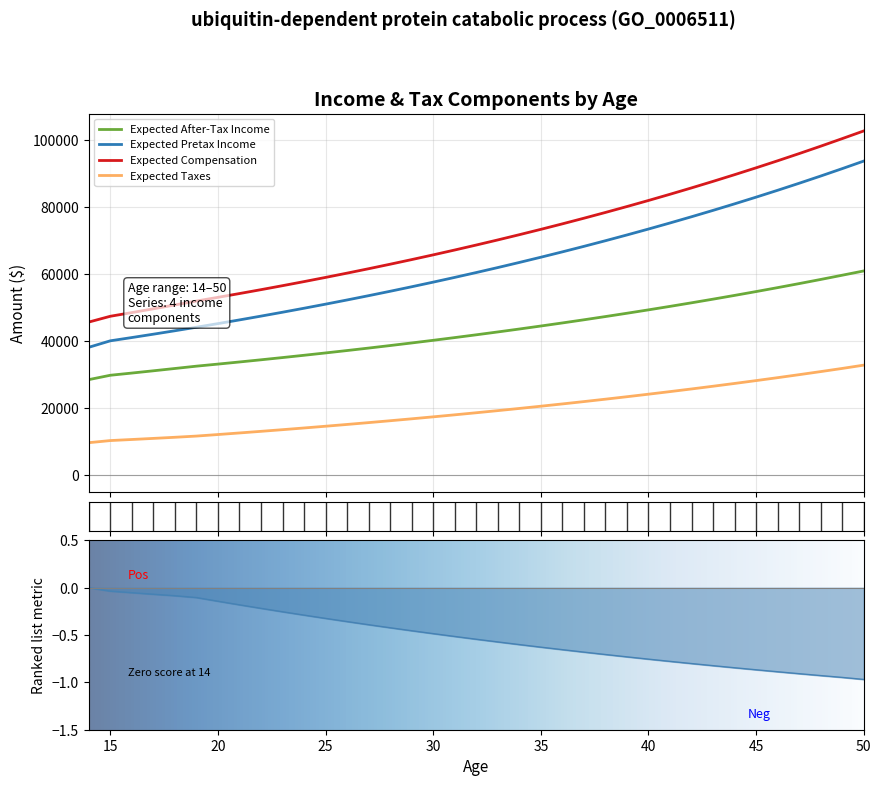

True or false: Expected After-Tax Income and Expected Compensation cross at least once.

False